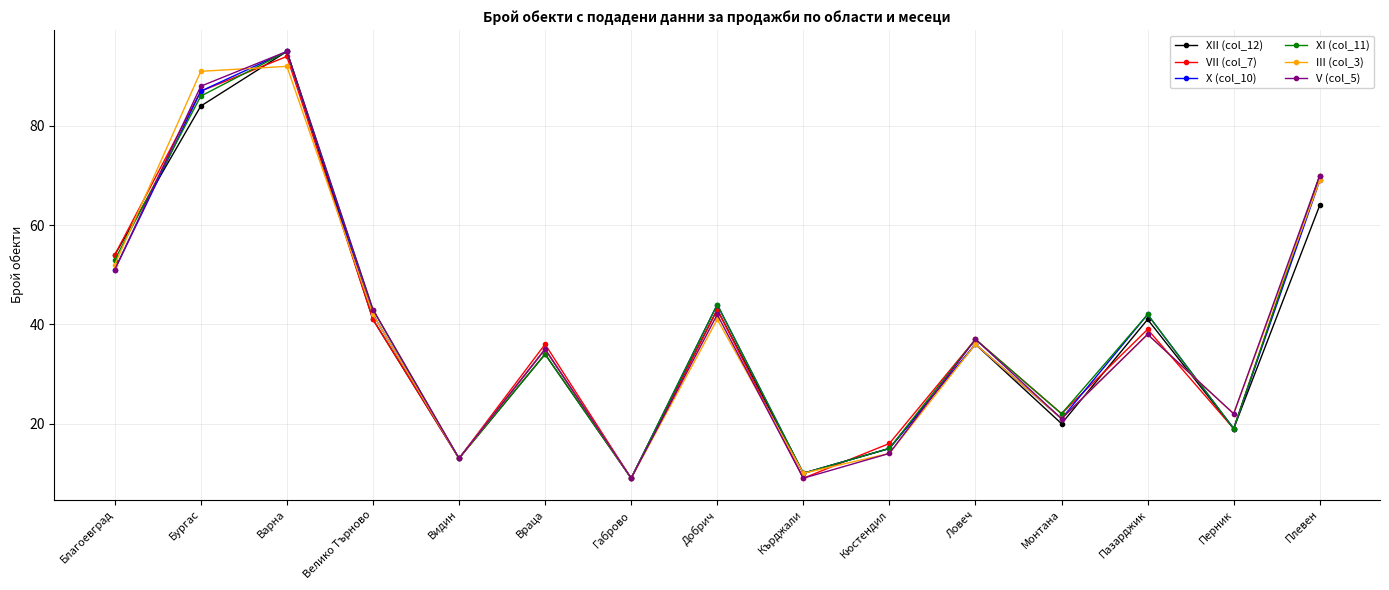

What is the total value across all series at Видин?

78